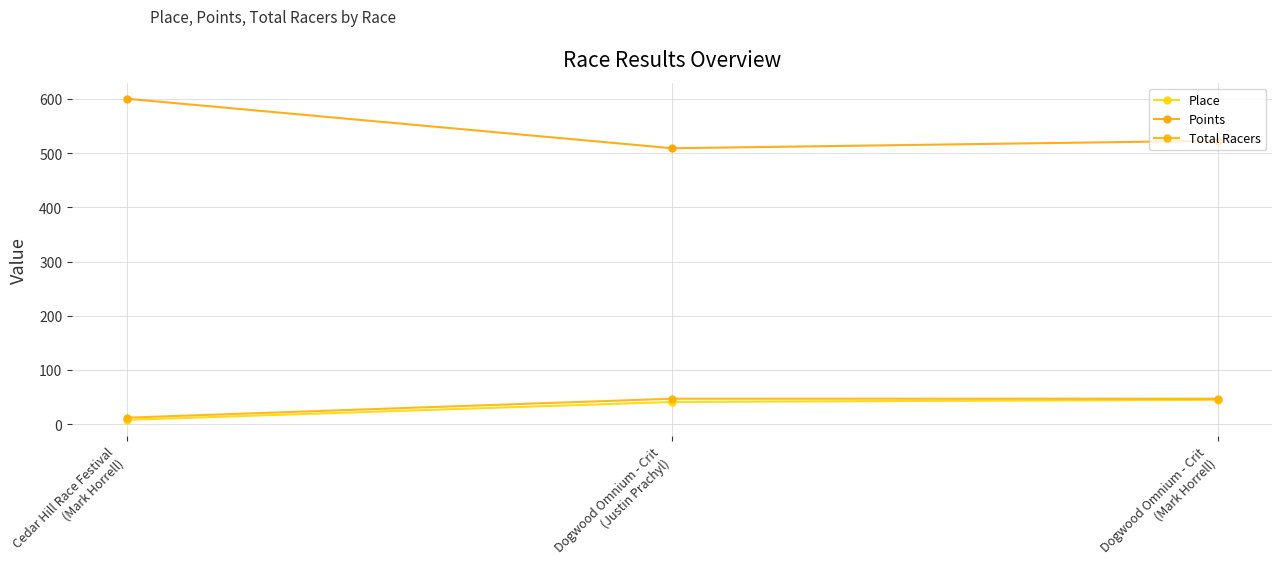

Reading left to right, extract all data points from this chart.

Place: 8.0	41.0	45.0
Points: 600.5	509.1	523.0
Total Racers: 12.0	47.0	47.0